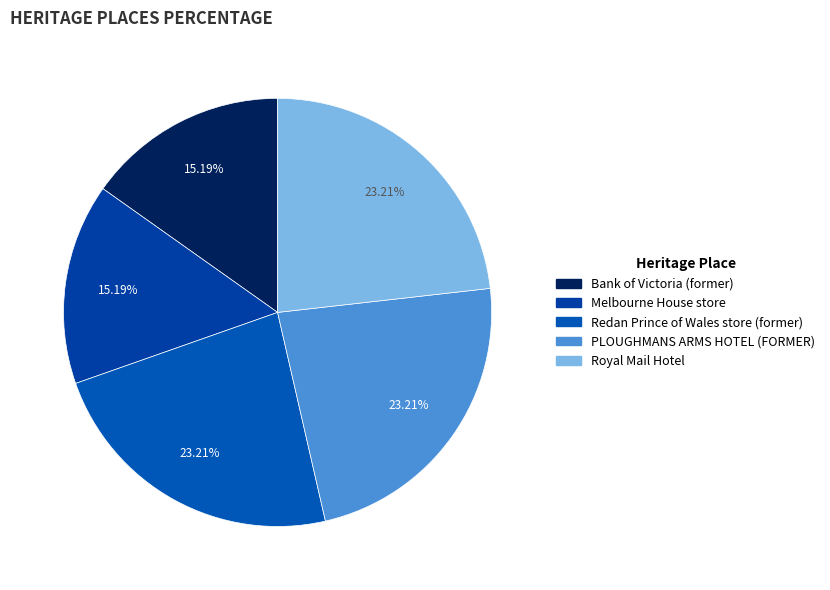

Which slice is the smallest?

Bank of Victoria (former)